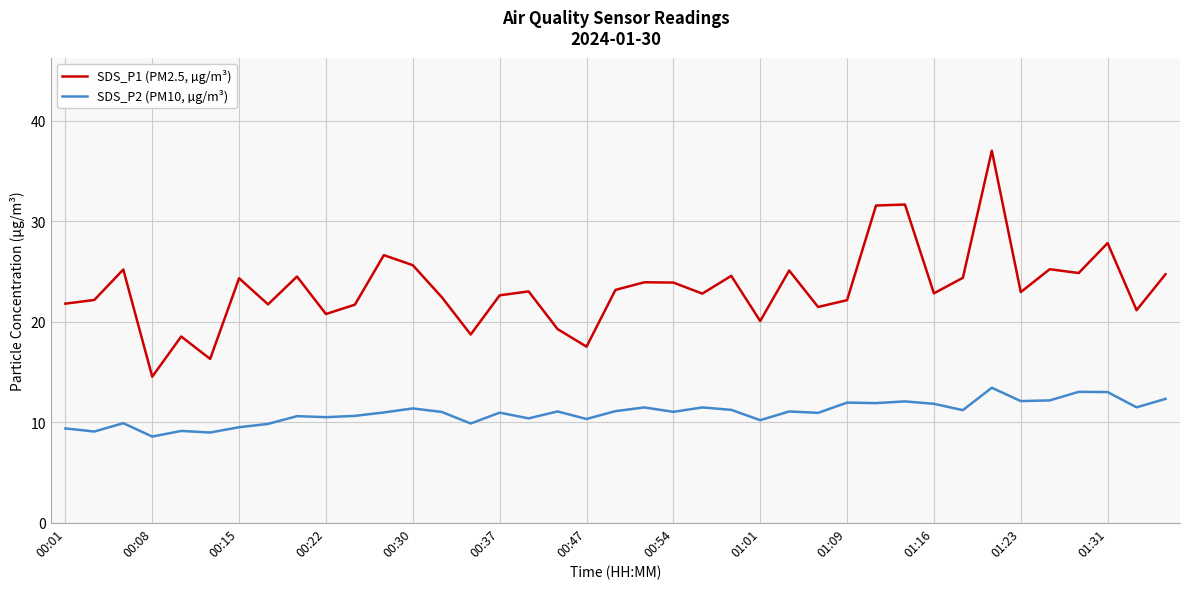

List the series in order of their peak value, lowest first.

SDS_P2 (PM10, µg/m³), SDS_P1 (PM2.5, µg/m³)